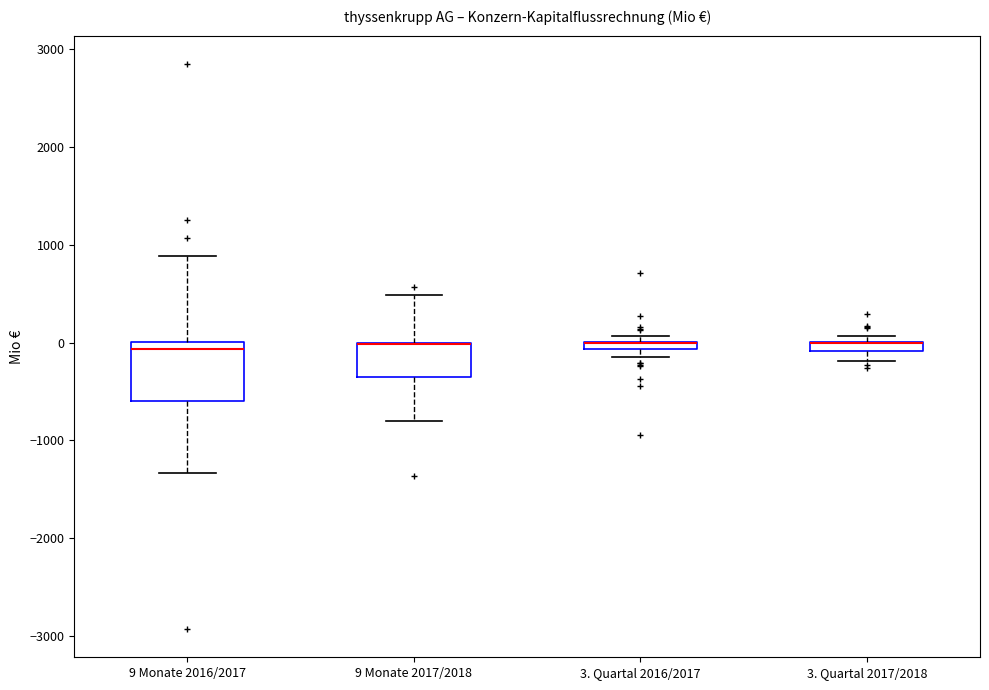

Comparing the boxes themselves (not the whiskers), which one is the tallest?

9 Monate 2016/2017